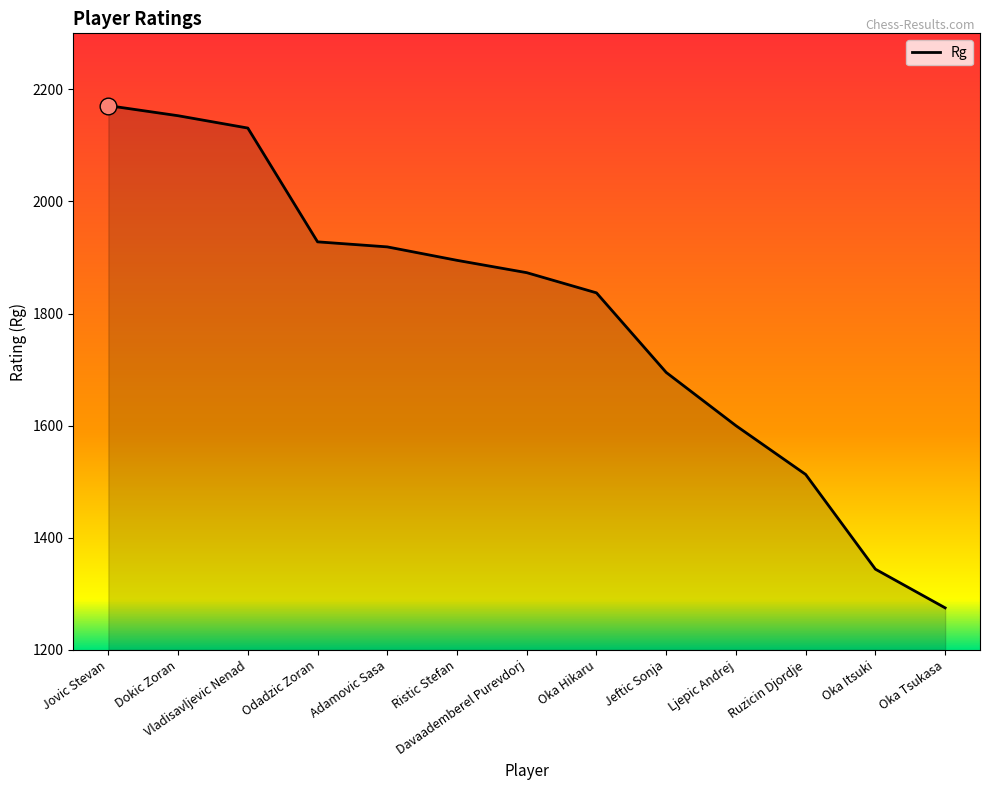

What is the sum of the values at Jeftic Sonja and Odadzic Zoran?

3623